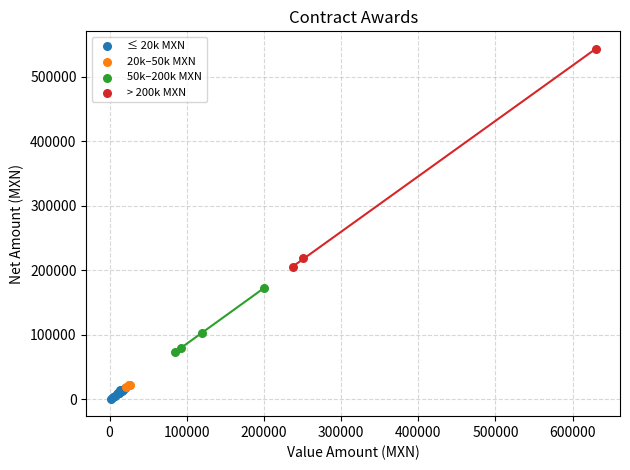

Which series has the largest Y range (max minus min)?

> 200k MXN